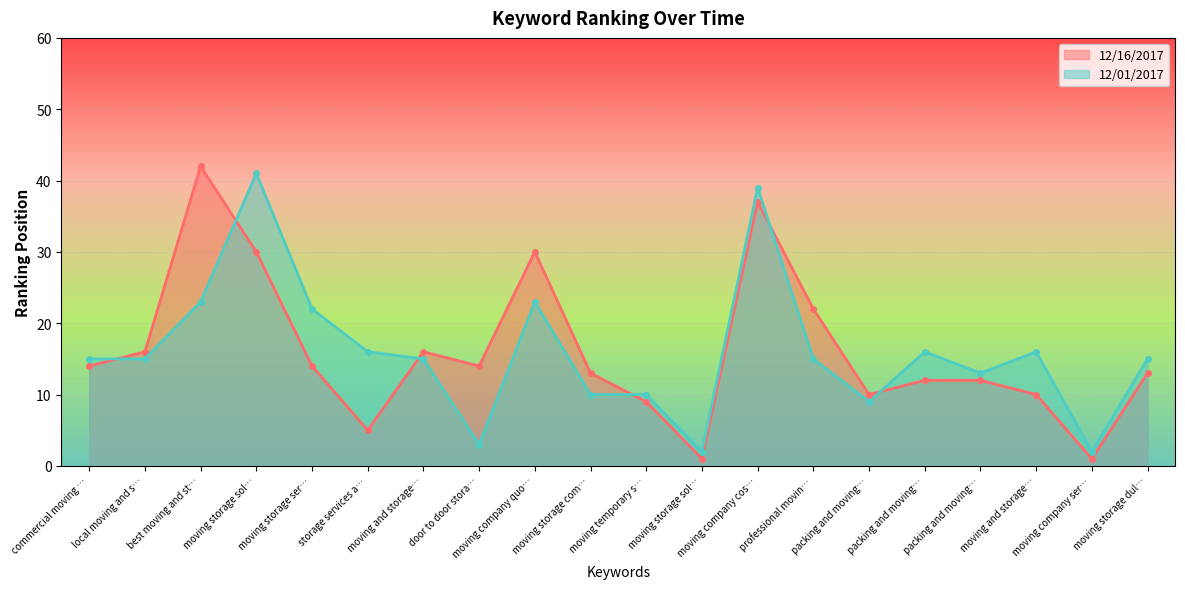

Rank the categories by 12/01/2017 line value from lowest to highest.

moving storage sol…, moving company ser…, door to door stora…, packing and moving…, moving storage com…, moving temporary s…, packing and moving…, commercial moving …, local moving and s…, moving and storage…, professional movin…, moving storage dul…, storage services a…, packing and moving…, moving and storage…, moving storage ser…, best moving and st…, moving company quo…, moving company cos…, moving storage sol…